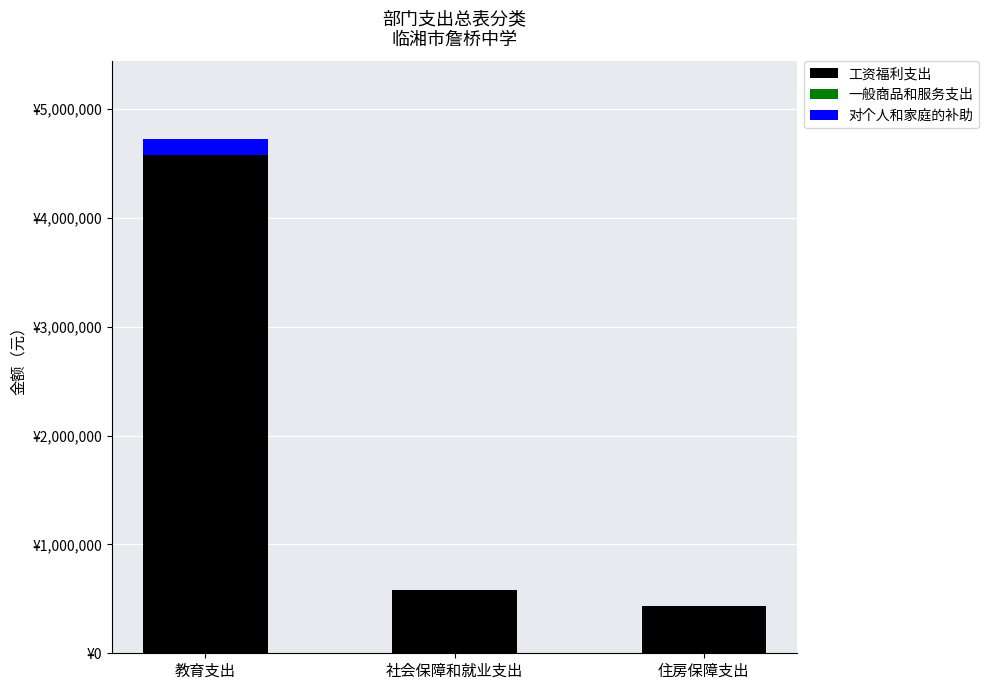

Are the bars horizontal?

No